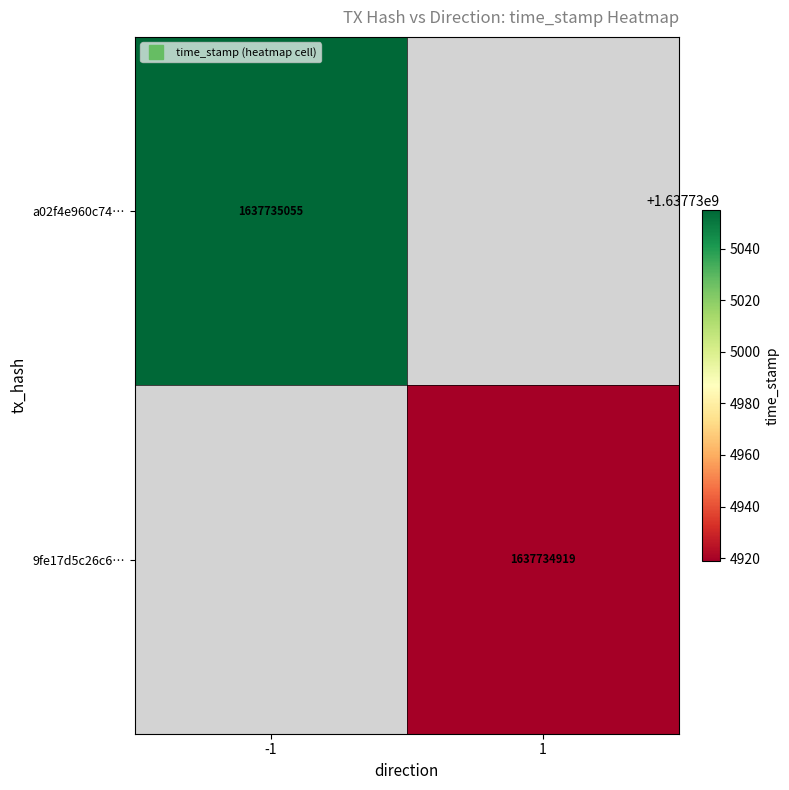

List the series in order of their peak value, lowest first.

9fe17d5c26c6b1a106ea307558cf50ed34d098e, a02f4e960c74caf1cd9b5e31b365ddca341ac29